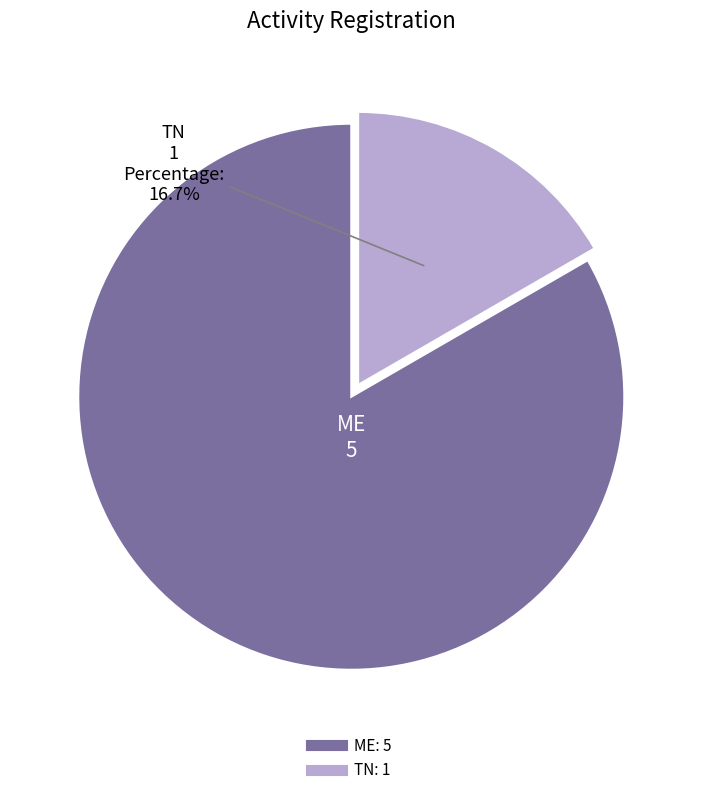

True or false: TN accounts for 10% of the total.

False